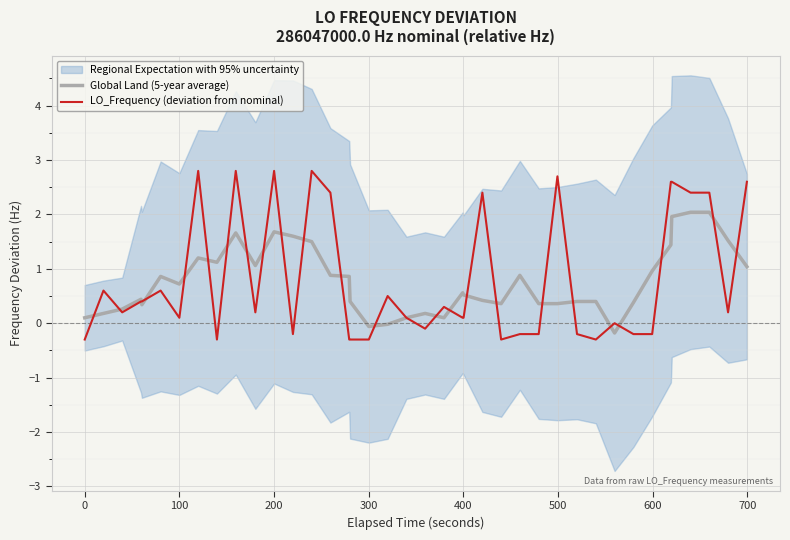

Rank the series by their average value, from highest to lowest.

LO_Frequency (deviation from nominal), Global Land (5-year average)